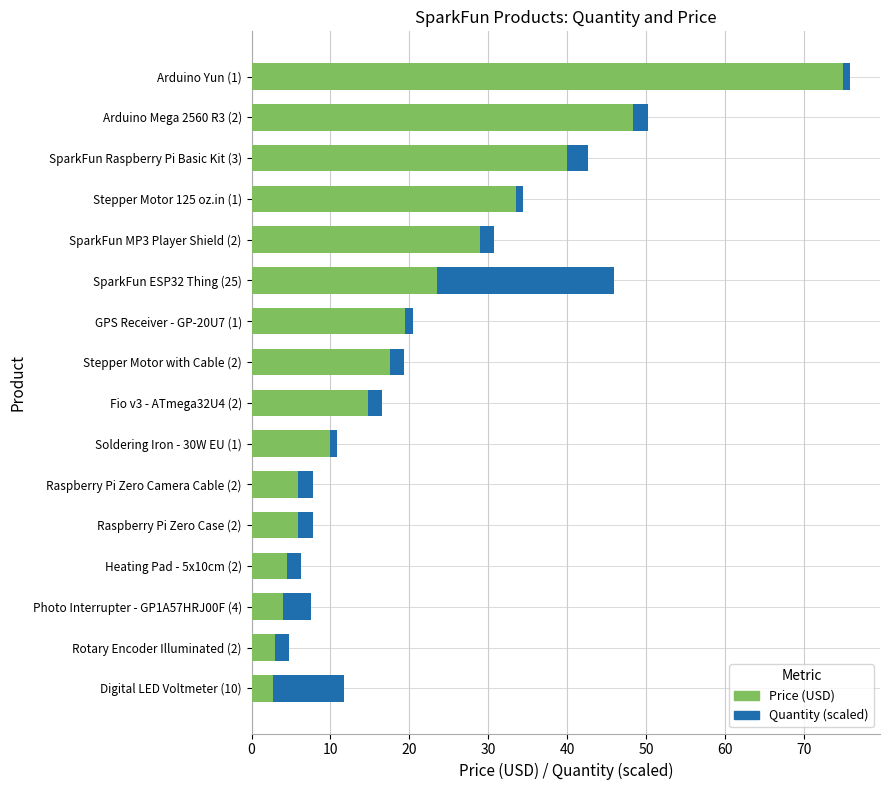

What is the lowest value of the Price (USD) series?

2.8